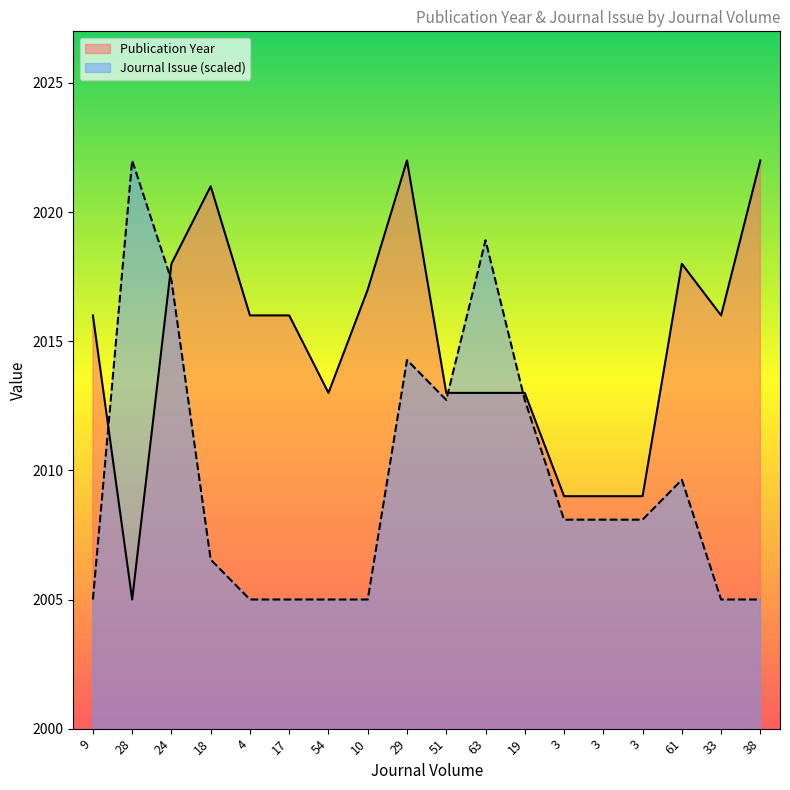

Reading left to right, what are all the values shown in this chart?

Publication Year: 9=2016.0	28=2005.0	24=2018.0	18=2021.0	4=2016.0	17=2016.0	54=2013.0	10=2017.0	29=2022.0	51=2013.0	63=2013.0	19=2013.0	3=2009.0	3=2009.0	3=2009.0	61=2018.0	33=2016.0	38=2022.0
Journal Issue: 9=2005.0	28=2022.0	24=2017.4	18=2006.5	4=2005.0	17=2005.0	54=2005.0	10=2005.0	29=2014.3	51=2012.7	63=2018.9	19=2012.7	3=2008.1	3=2008.1	3=2008.1	61=2009.6	33=2005.0	38=2005.0